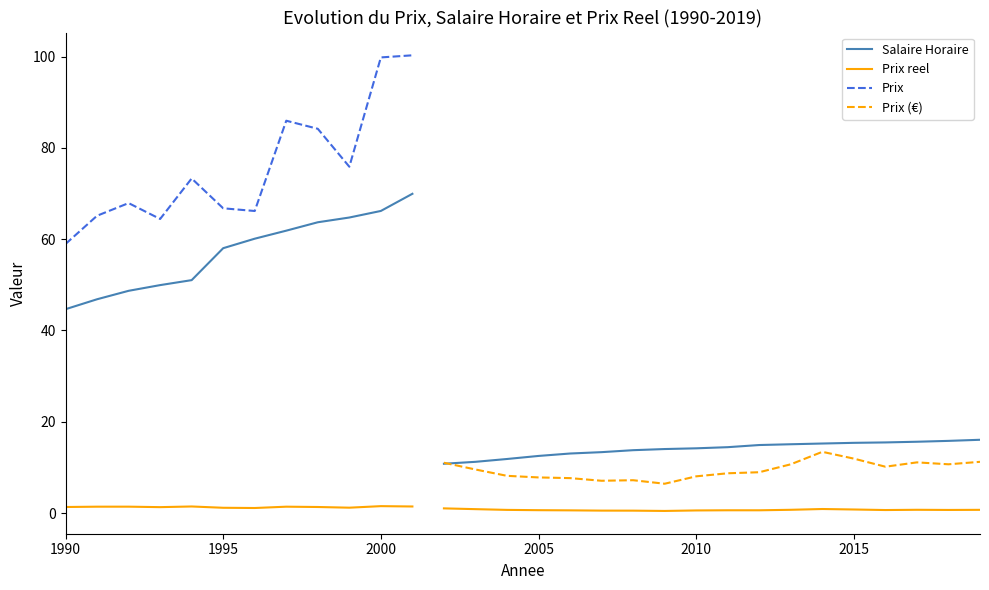

Reading right to left, extract all data points from this chart.

Prix: 11.2	10.7	11.1	10.2	11.9	13.4	10.7	8.9	8.7	8.0	6.4	7.2	7.1	7.7	7.8	8.2	9.5	11.0	100.3	99.8	75.9	84.2	86.0	66.2	66.8	73.3	64.4	67.9	65.1	59.0
Salaire Horaire: 16.1	15.8	15.6	15.5	15.4	15.2	15.1	14.9	14.4	14.2	14.0	13.8	13.3	13.0	12.5	11.8	11.2	10.8	70.0	66.2	64.8	63.7	61.9	60.1	58.0	51.0	49.9	48.7	46.8	44.7
Prix reel: 0.7	0.7	0.7	0.7	0.8	0.9	0.7	0.6	0.6	0.6	0.5	0.5	0.5	0.6	0.6	0.7	0.9	1.0	1.4	1.5	1.2	1.3	1.4	1.1	1.2	1.4	1.3	1.4	1.4	1.3